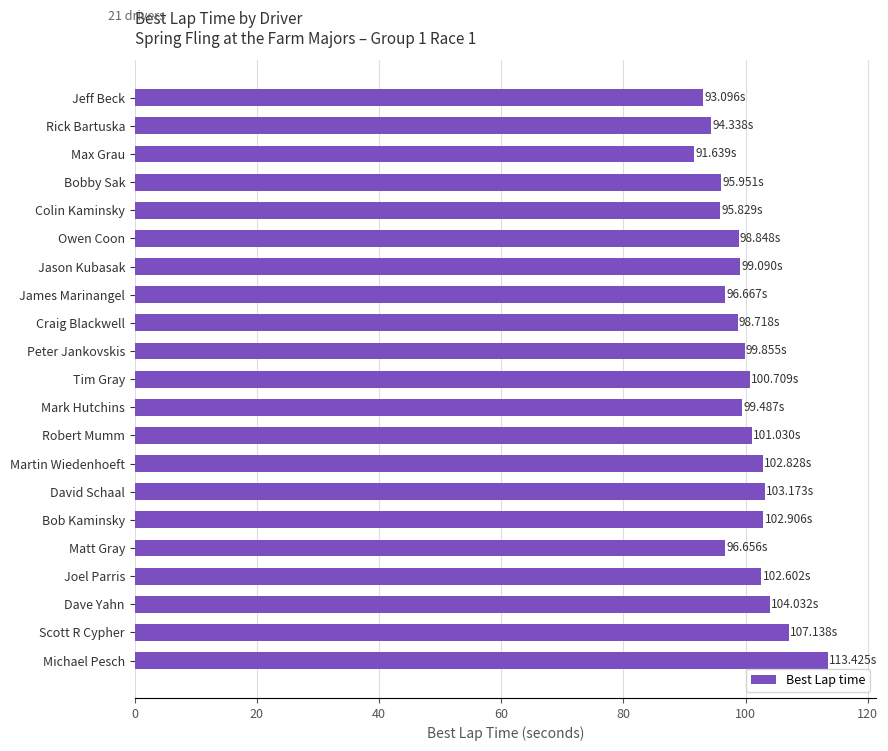

What is the difference between the maximum and minimum values?

21.8